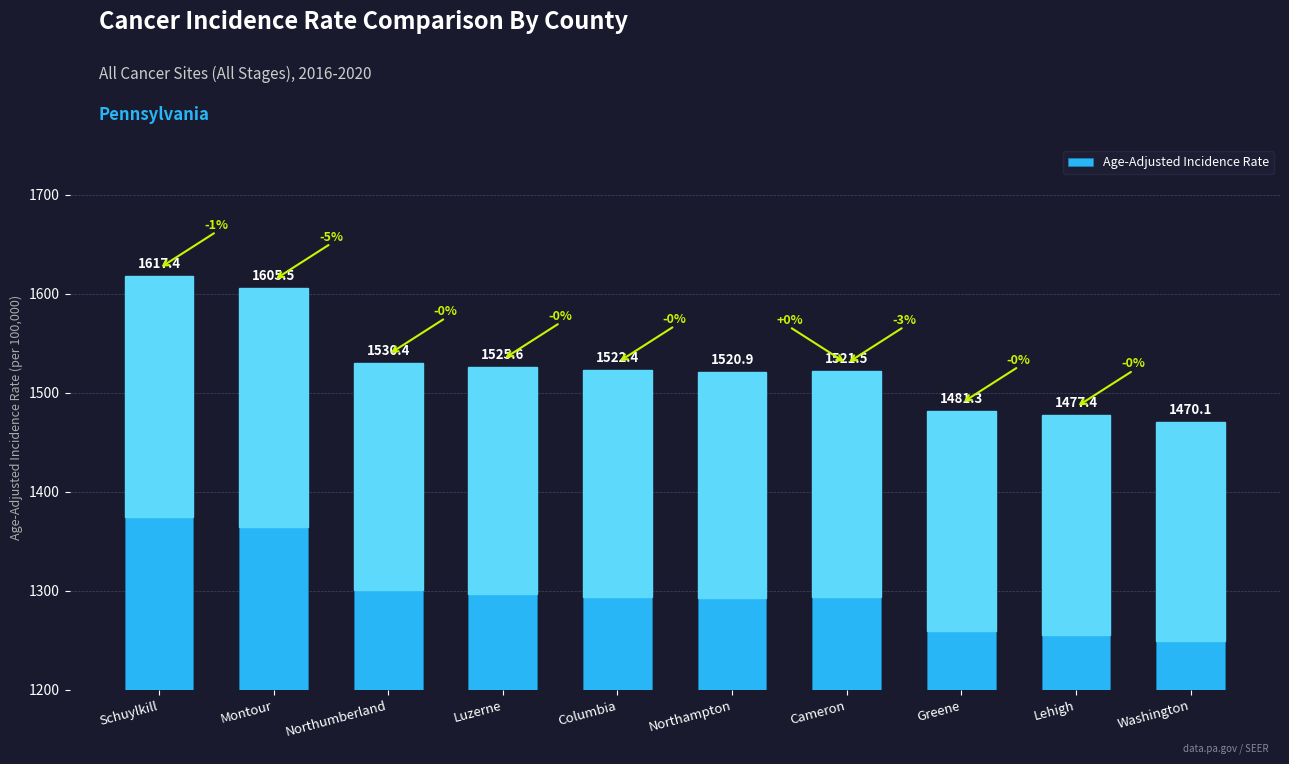

What is the difference between the values at Washington and Greene?

11.2